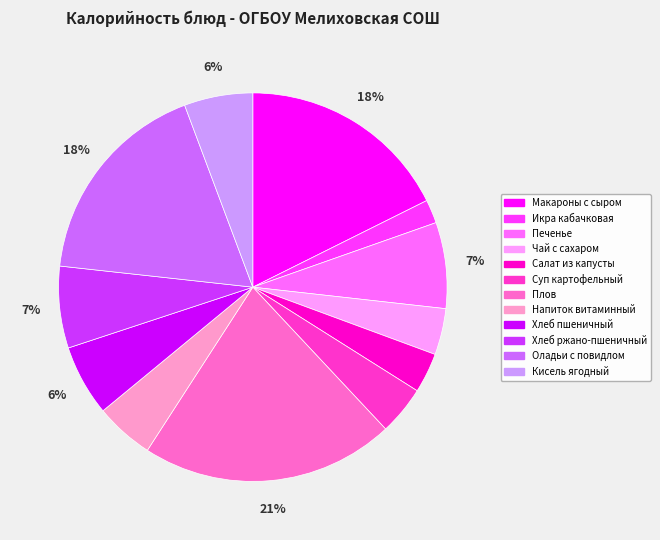

Does Макароны с сыром represent more than half of the total?

No